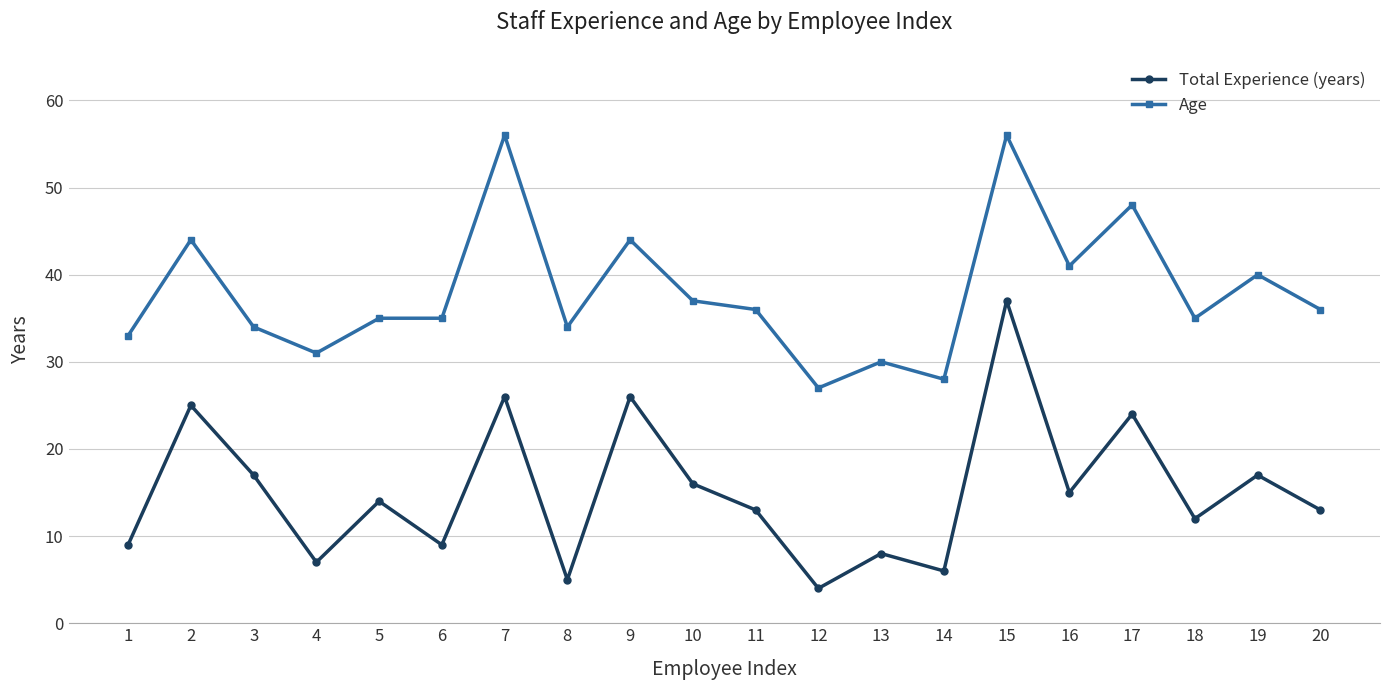

Which series has the largest range (max minus min)?

Total Experience (years)